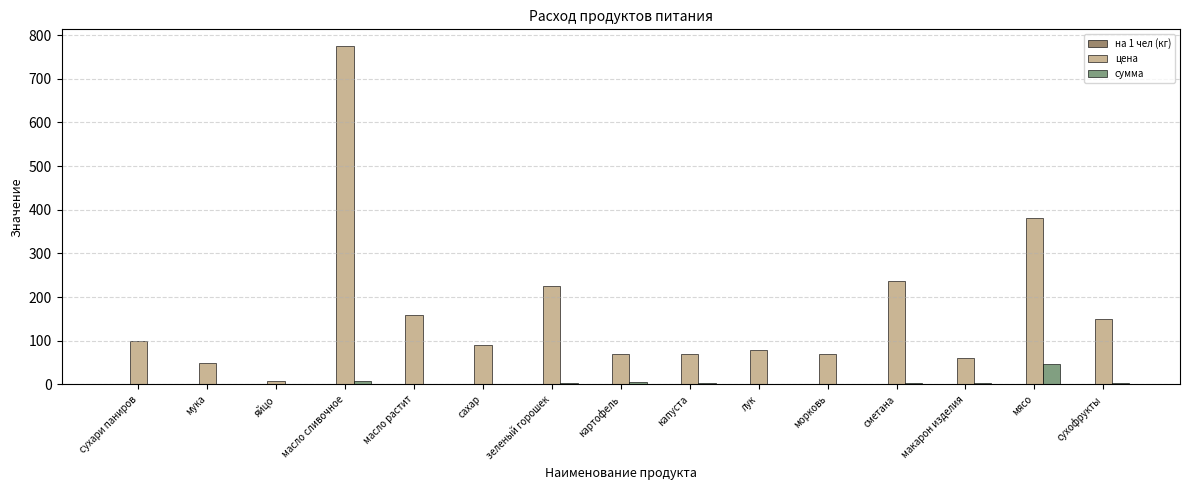

At which category is the sum across all series the highest?

масло сливочное